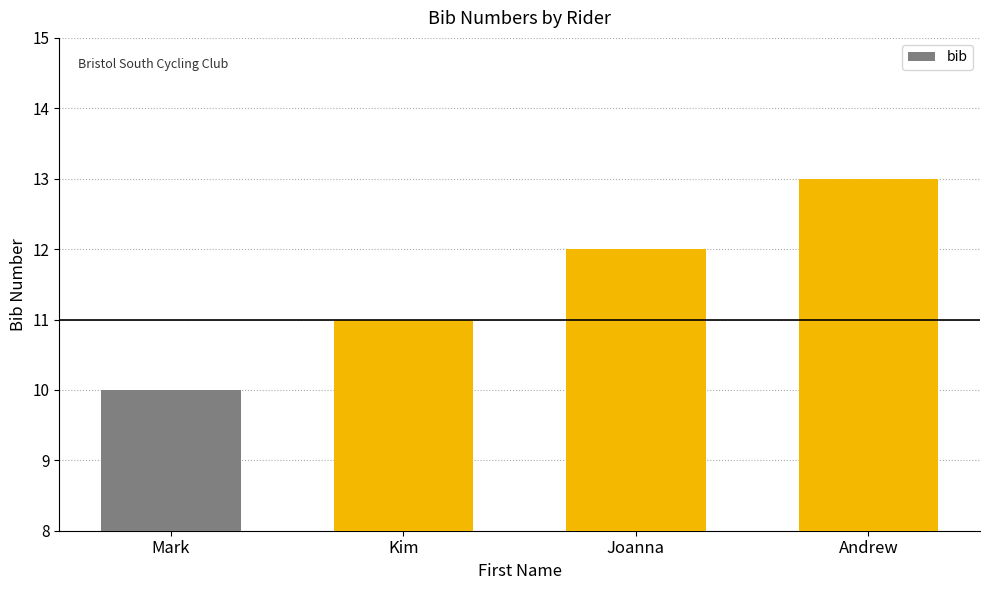

What is the label of the 3rd bar from the left?

Joanna